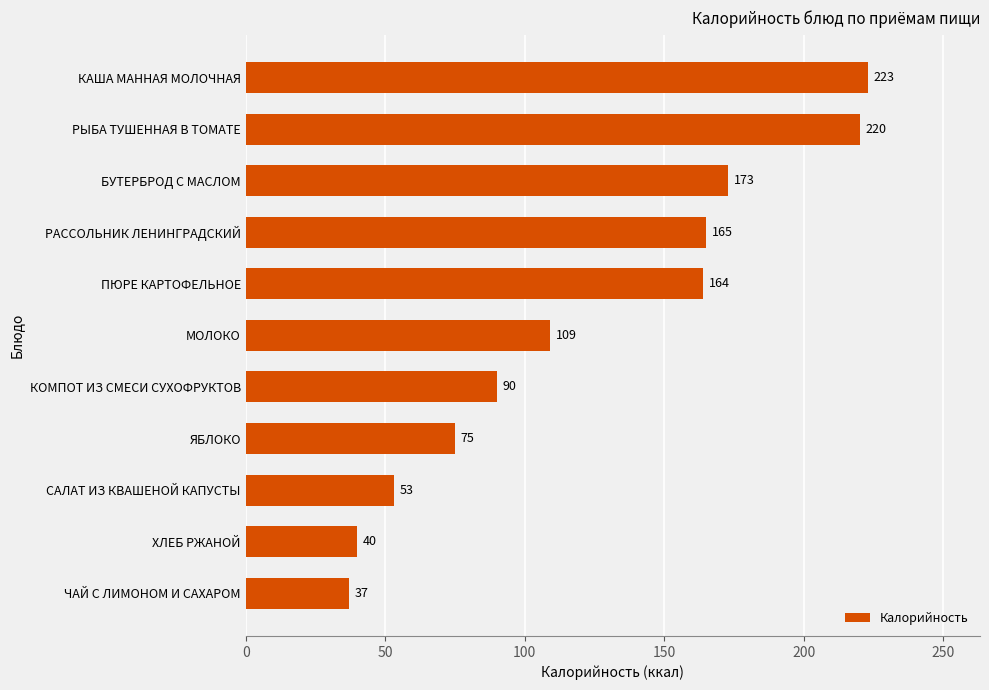

Rank the categories by value from lowest to highest.

ЧАЙ С ЛИМОНОМ И САХАРОМ, ХЛЕБ РЖАНОЙ, САЛАТ ИЗ КВАШЕНОЙ КАПУСТЫ, ЯБЛОКО, КОМПОТ ИЗ СМЕСИ СУХОФРУКТОВ, МОЛОКО, ПЮРЕ КАРТОФЕЛЬНОЕ, РАССОЛЬНИК ЛЕНИНГРАДСКИЙ, БУТЕРБРОД С МАСЛОМ, РЫБА ТУШЕННАЯ В ТОМАТЕ, КАША МАННАЯ МОЛОЧНАЯ